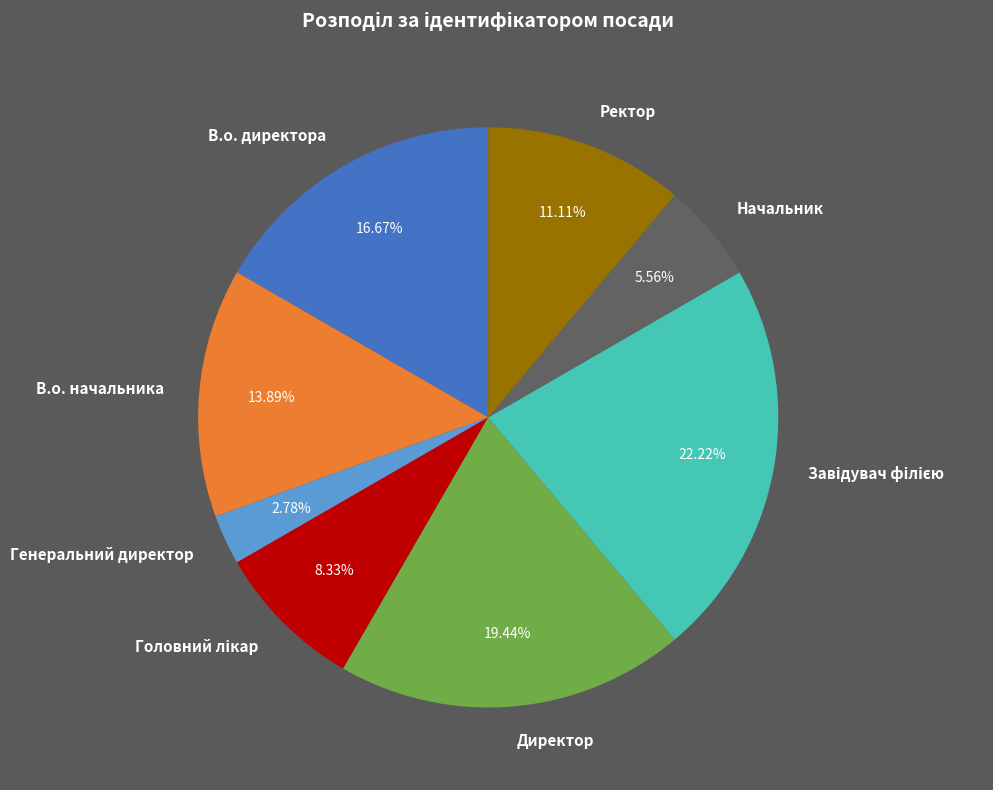

Combined, do Директор and Ректор account for over 50%?

No